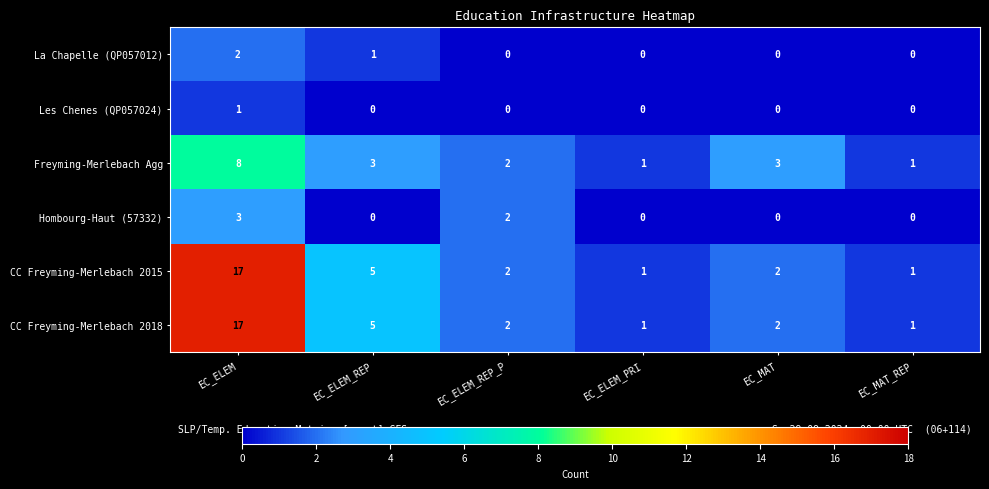

What is the total value across all series at EC_ELEM?

48